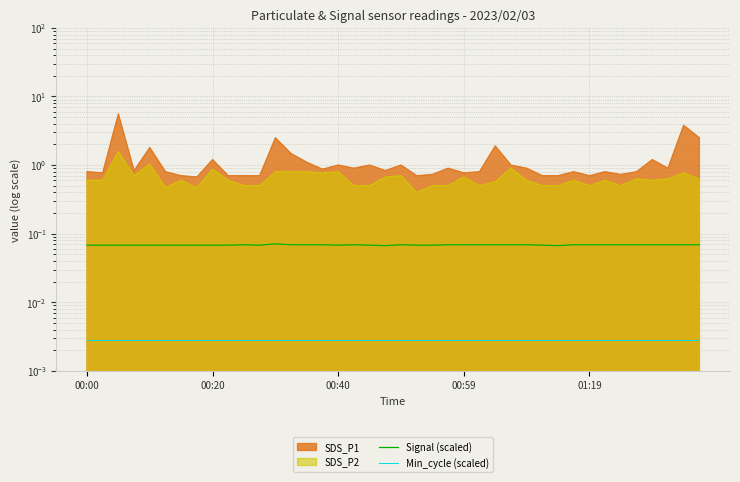

How many data points does each series have?

40